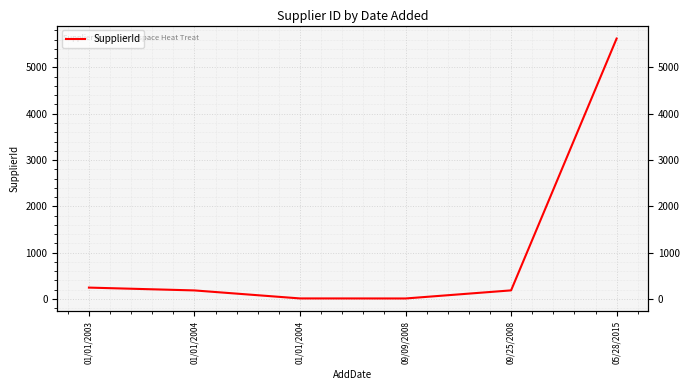

What is the label of the 6th point from the right?

01/01/2003